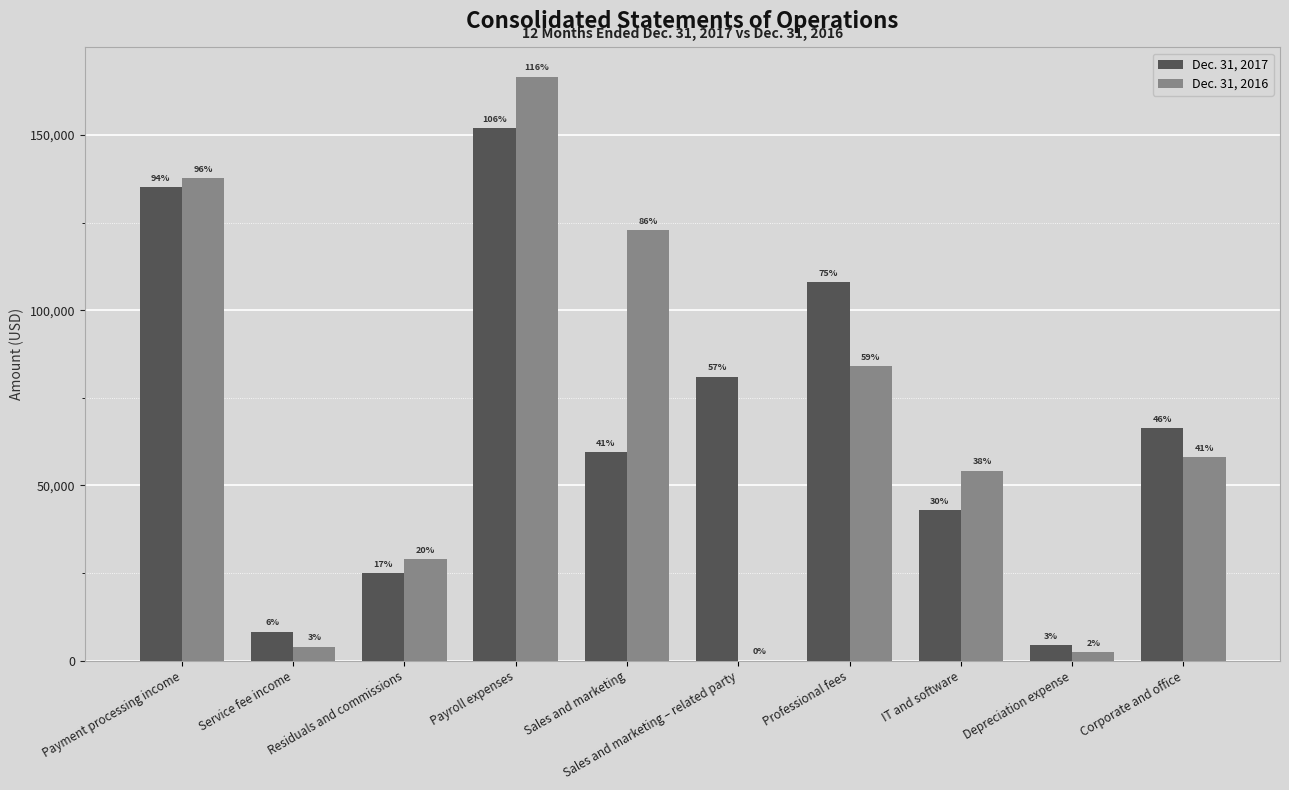

The Dec. 31, 2016 series shows 72176 at Sales and marketing – related party. True or false?

False